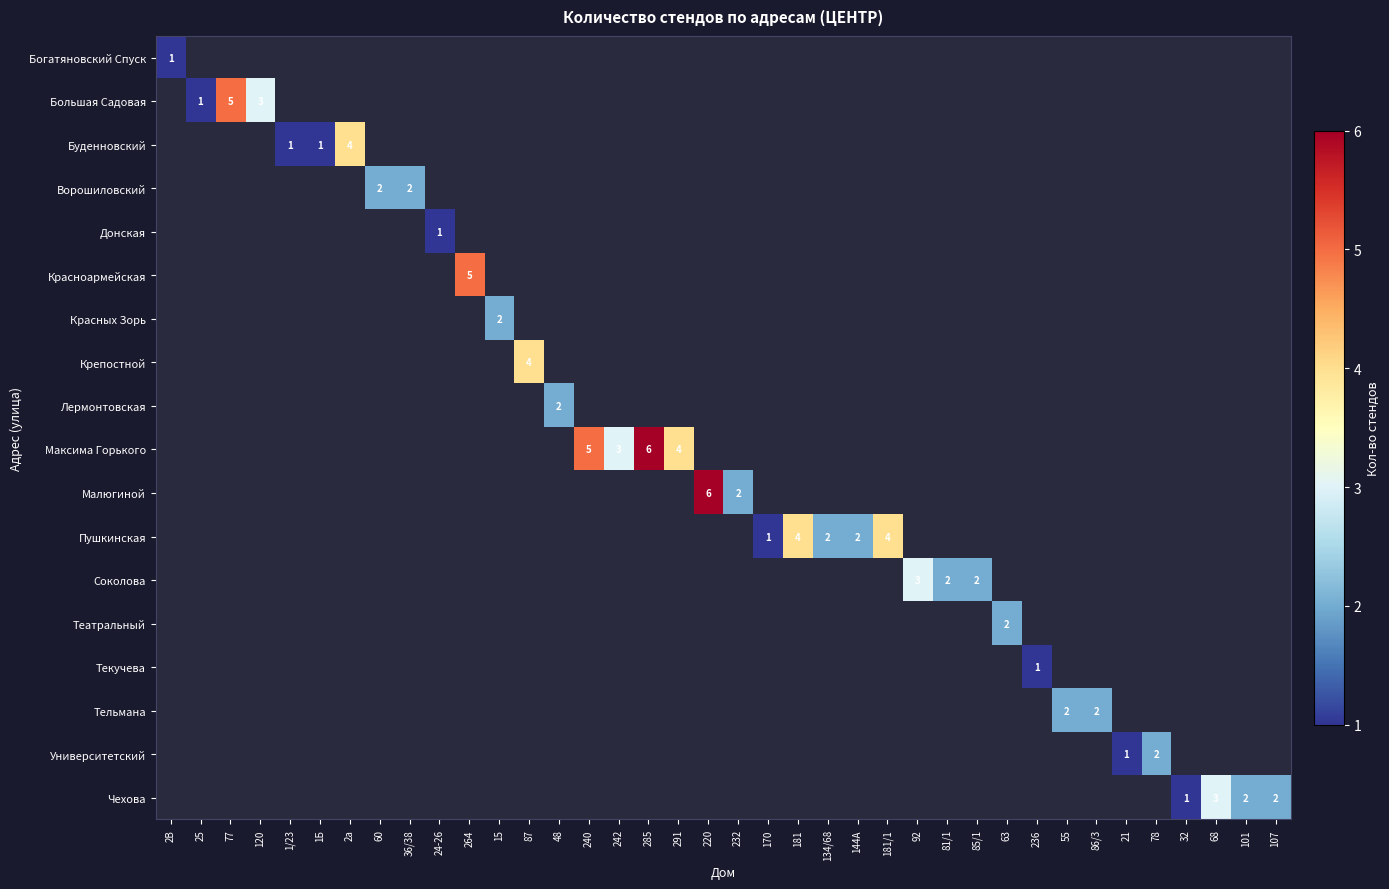

The Театральный series shows 3 at 63. True or false?

False